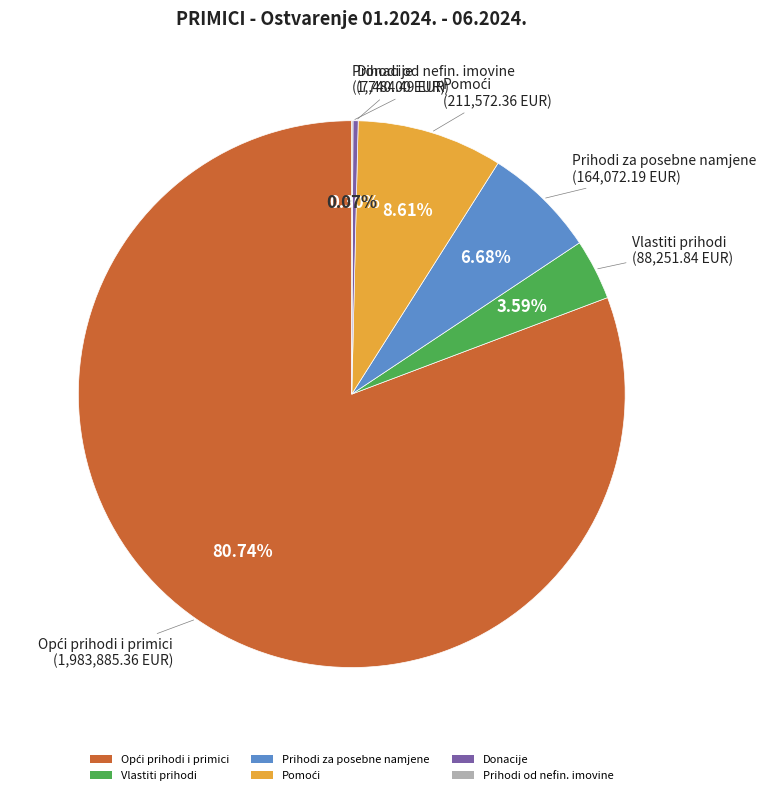

What is the ratio of the value at Donacije to the value at Vlastiti prihodi?

0.1